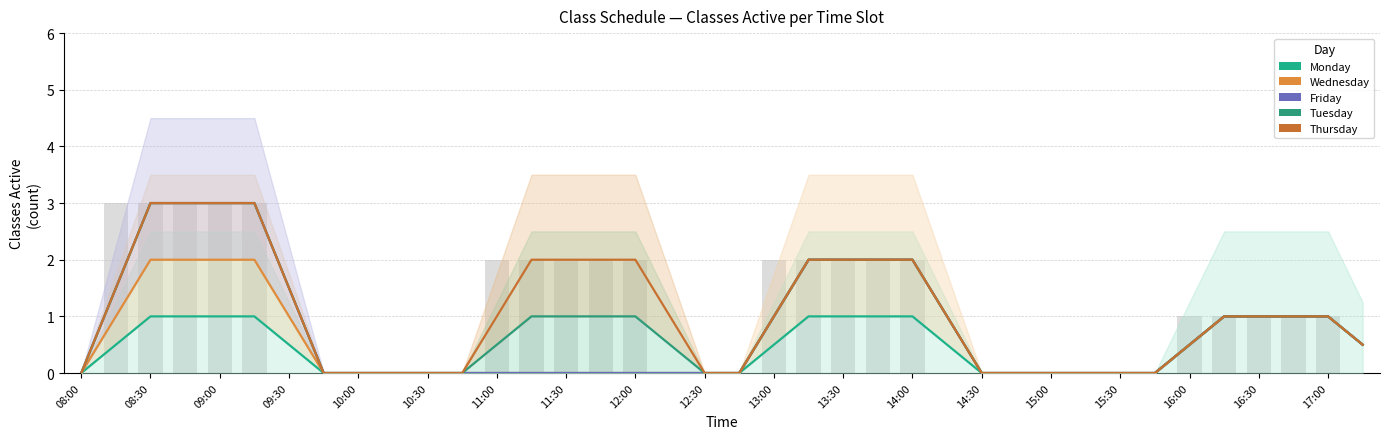

At which label does Thursday reach its minimum?

08:00